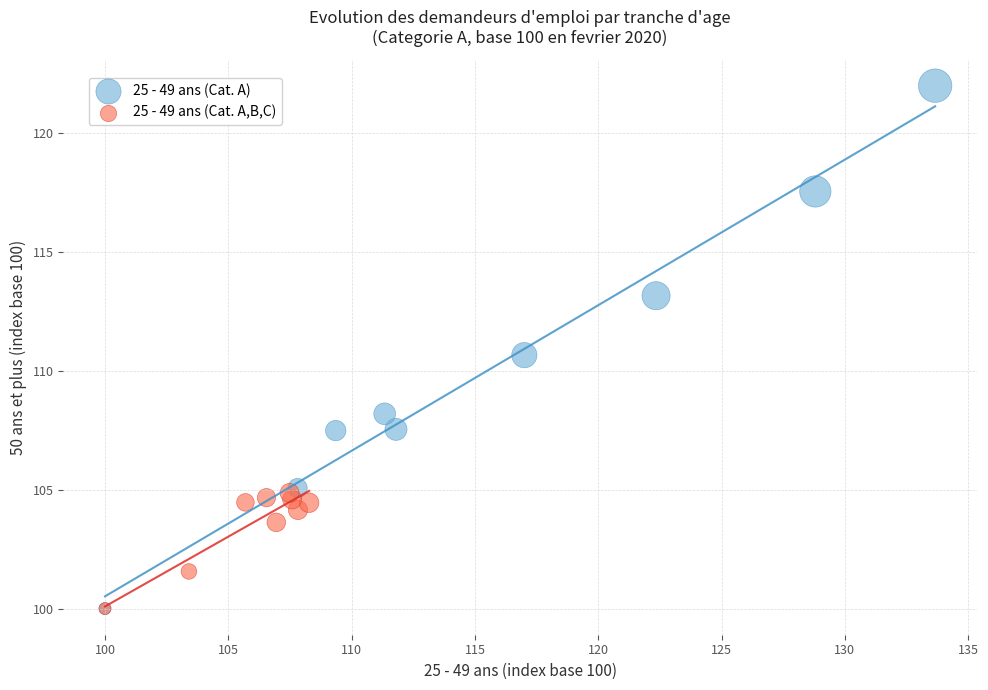

Which series reaches the maximum Y coordinate?

25 - 49 ans (Cat. A)